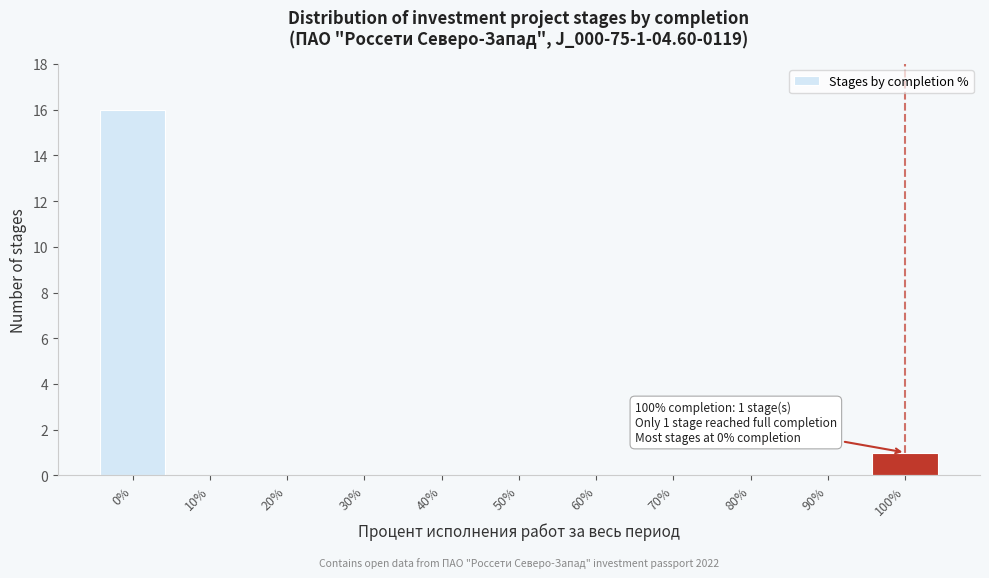

Reading left to right, extract all data points from this chart.

0%=16	10%=0	20%=0	30%=0	40%=0	50%=0	60%=0	70%=0	80%=0	90%=0	100%=1